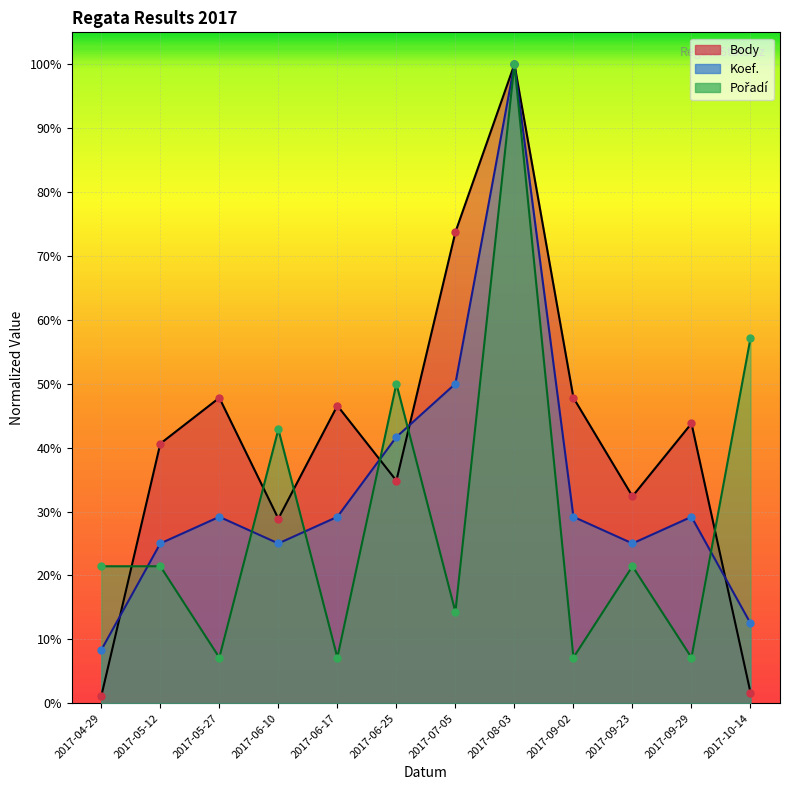

Which series contains the lowest Y value?

Body